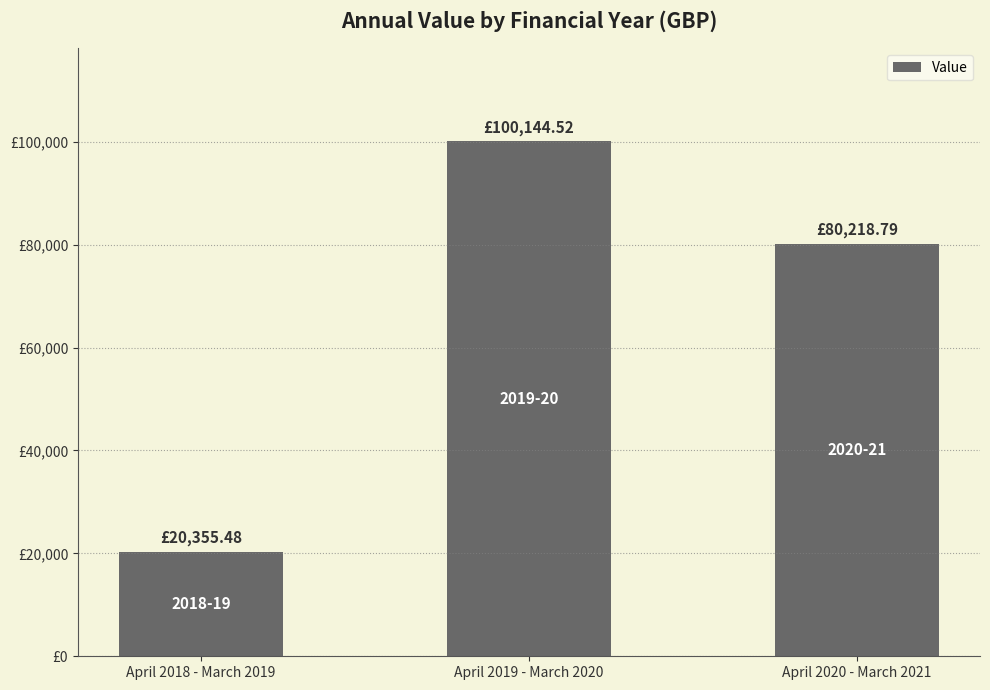

Are the bars horizontal?

No